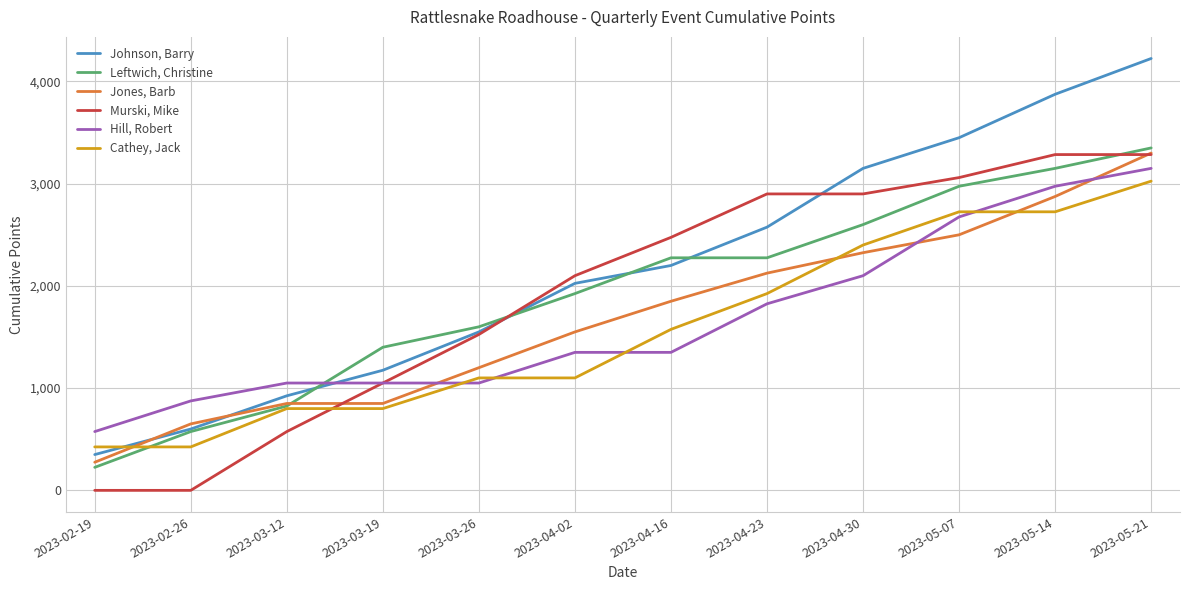

Reading left to right, list all the values displayed in this chart.

Johnson, Barry: 2023-02-19=350	2023-02-26=600	2023-03-12=925	2023-03-19=1175	2023-03-26=1550	2023-04-02=2025	2023-04-16=2200	2023-04-23=2575	2023-04-30=3150	2023-05-07=3450	2023-05-14=3875	2023-05-21=4225
Leftwich, Christine: 2023-02-19=225	2023-02-26=575	2023-03-12=825	2023-03-19=1400	2023-03-26=1600	2023-04-02=1925	2023-04-16=2275	2023-04-23=2275	2023-04-30=2600	2023-05-07=2975	2023-05-14=3150	2023-05-21=3350
Jones, Barb: 2023-02-19=275	2023-02-26=650	2023-03-12=850	2023-03-19=850	2023-03-26=1200	2023-04-02=1550	2023-04-16=1850	2023-04-23=2125	2023-04-30=2325	2023-05-07=2500	2023-05-14=2875	2023-05-21=3300
Murski, Mike: 2023-02-19=0	2023-02-26=0	2023-03-12=575	2023-03-19=1050	2023-03-26=1525	2023-04-02=2100	2023-04-16=2475	2023-04-23=2900	2023-04-30=2900	2023-05-07=3060	2023-05-14=3285	2023-05-21=3285
Hill, Robert: 2023-02-19=575	2023-02-26=875	2023-03-12=1050	2023-03-19=1050	2023-03-26=1050	2023-04-02=1350	2023-04-16=1350	2023-04-23=1825	2023-04-30=2100	2023-05-07=2675	2023-05-14=2975	2023-05-21=3150
Cathey, Jack: 2023-02-19=425	2023-02-26=425	2023-03-12=800	2023-03-19=800	2023-03-26=1100	2023-04-02=1100	2023-04-16=1575	2023-04-23=1925	2023-04-30=2400	2023-05-07=2725	2023-05-14=2725	2023-05-21=3025